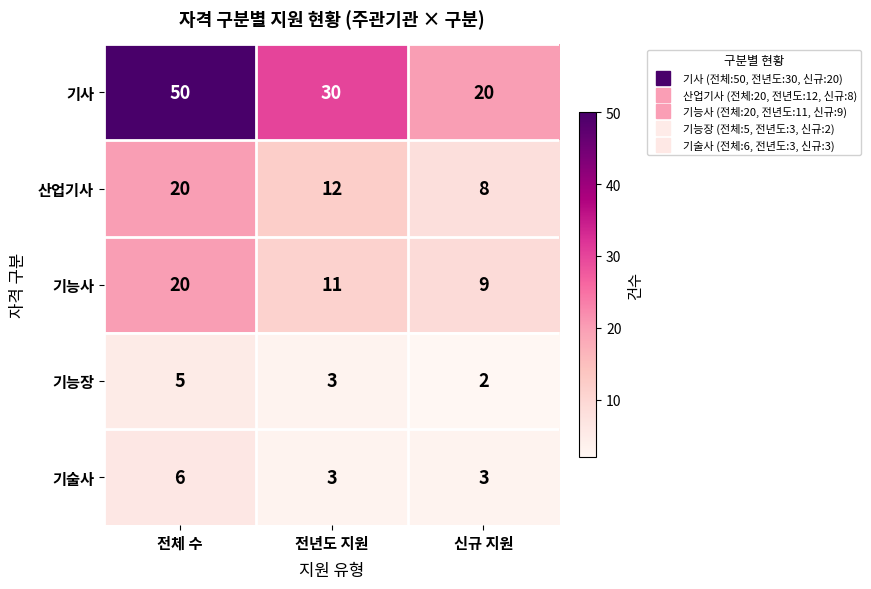

Count the number of data series in this chart.

5